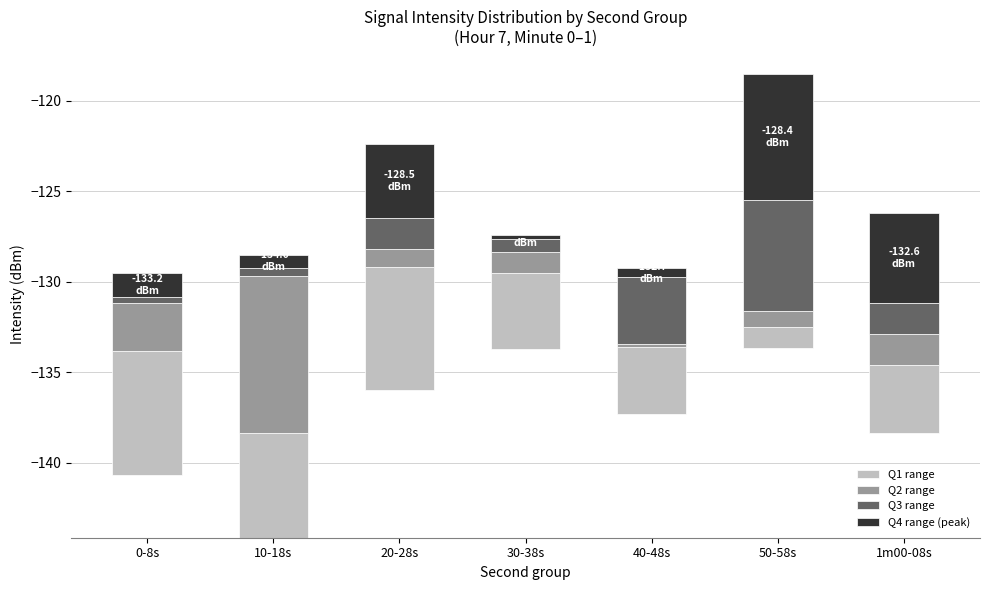

Reading left to right, what are all the values shown in this chart?

Q1 range: 0-8s=6.8	10-18s=5.8	20-28s=6.8	30-38s=4.2	40-48s=3.7	50-58s=1.2	1m00-08s=3.7
Q2 range: 0-8s=2.7	10-18s=8.7	20-28s=1.0	30-38s=1.2	40-48s=0.2	50-58s=0.9	1m00-08s=1.7
Q3 range: 0-8s=0.4	10-18s=0.5	20-28s=1.7	30-38s=0.7	40-48s=3.7	50-58s=6.1	1m00-08s=1.7
Q4 range (peak): 0-8s=1.3	10-18s=0.7	20-28s=4.1	30-38s=0.2	40-48s=0.5	50-58s=7.0	1m00-08s=5.0